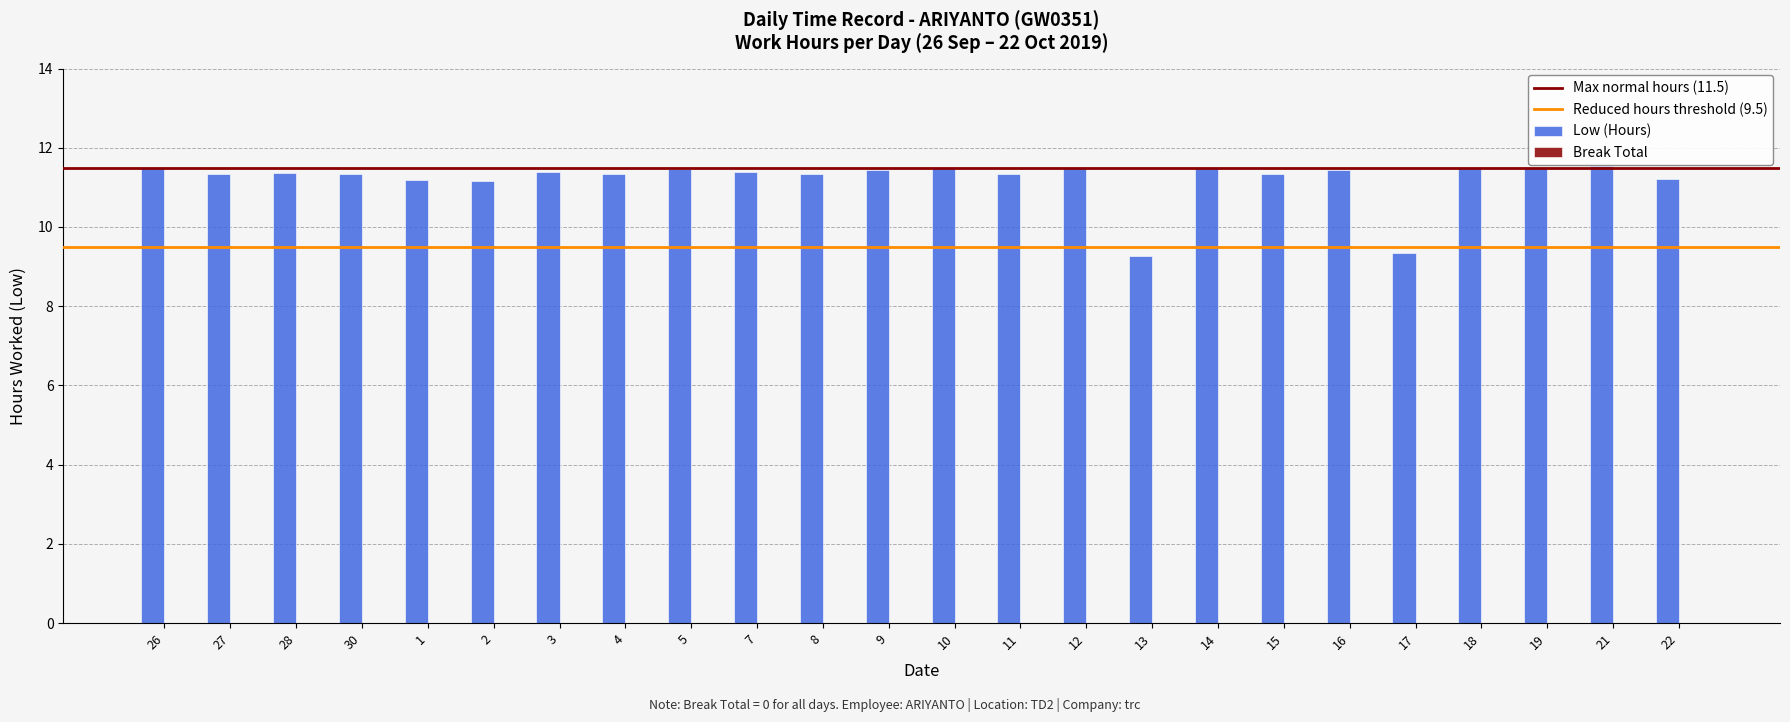

What position from the right is 7?

15